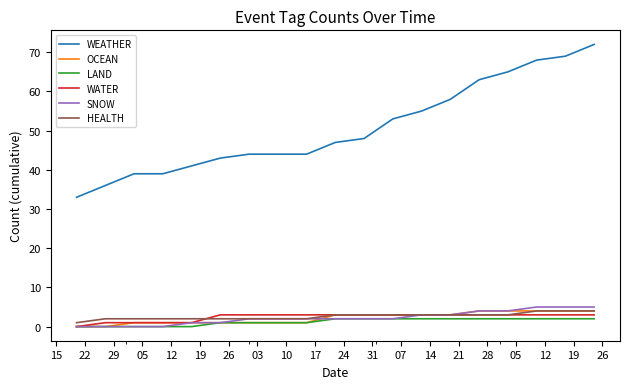

What is the difference between the second highest and minimum values in the LAND series?

2